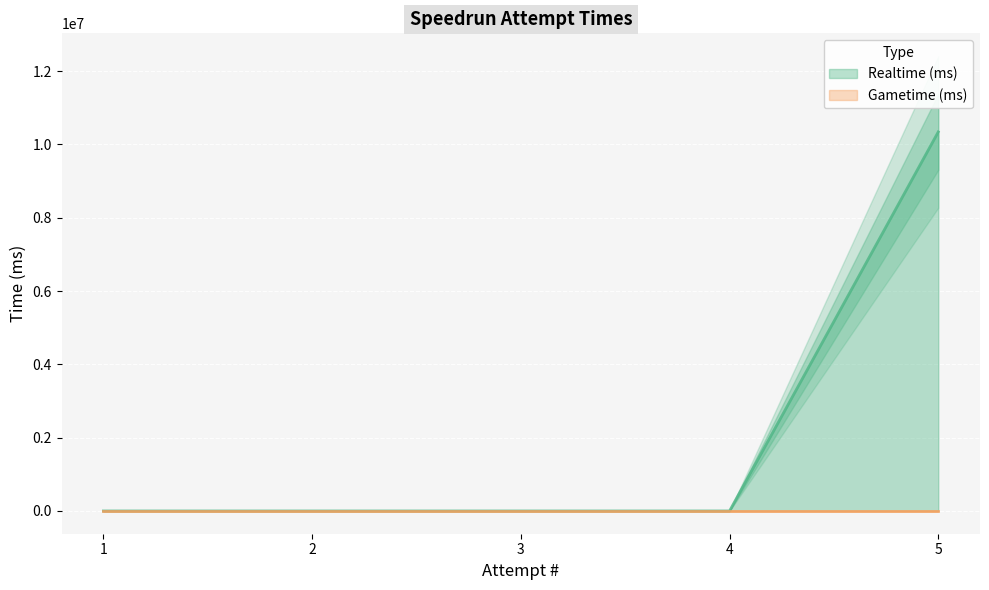

Is it true that the value at 5 is 4033493?

False